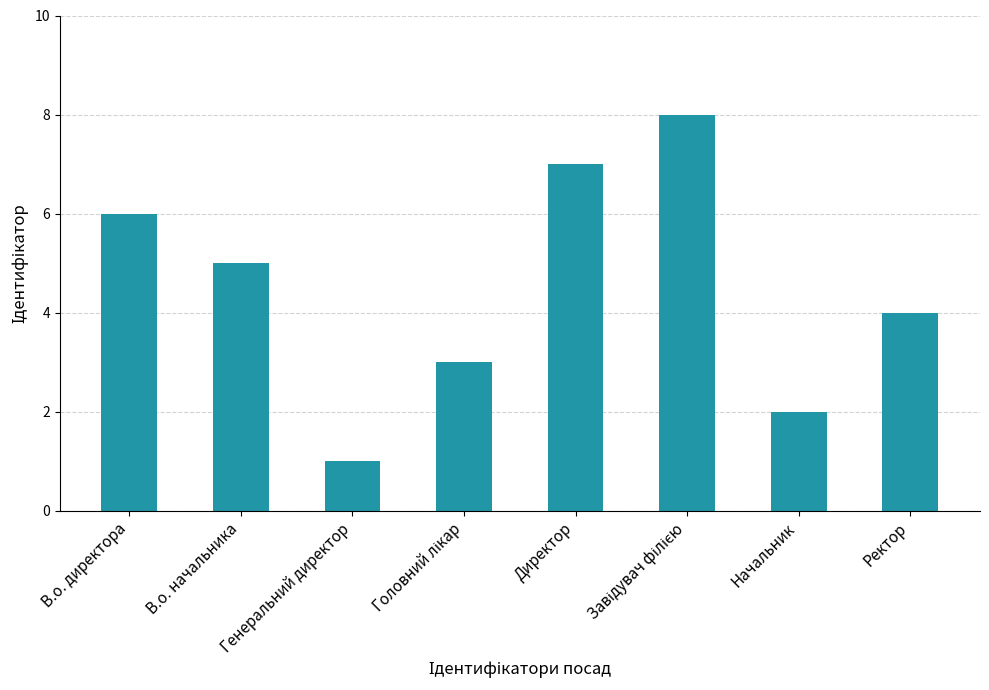

What is the greatest value displayed?

8